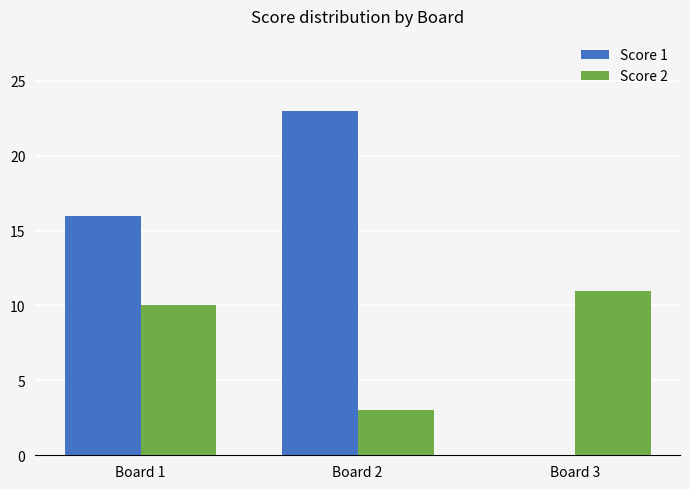

Count the Score 2 values in the range 3 to 11.

3